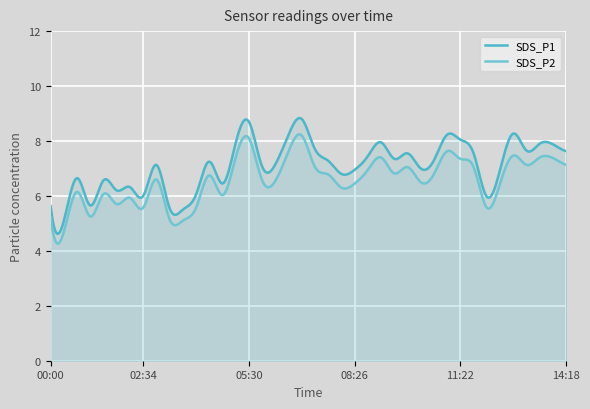

What is the approximate value of SDS_P1 at 05:08?

7.9